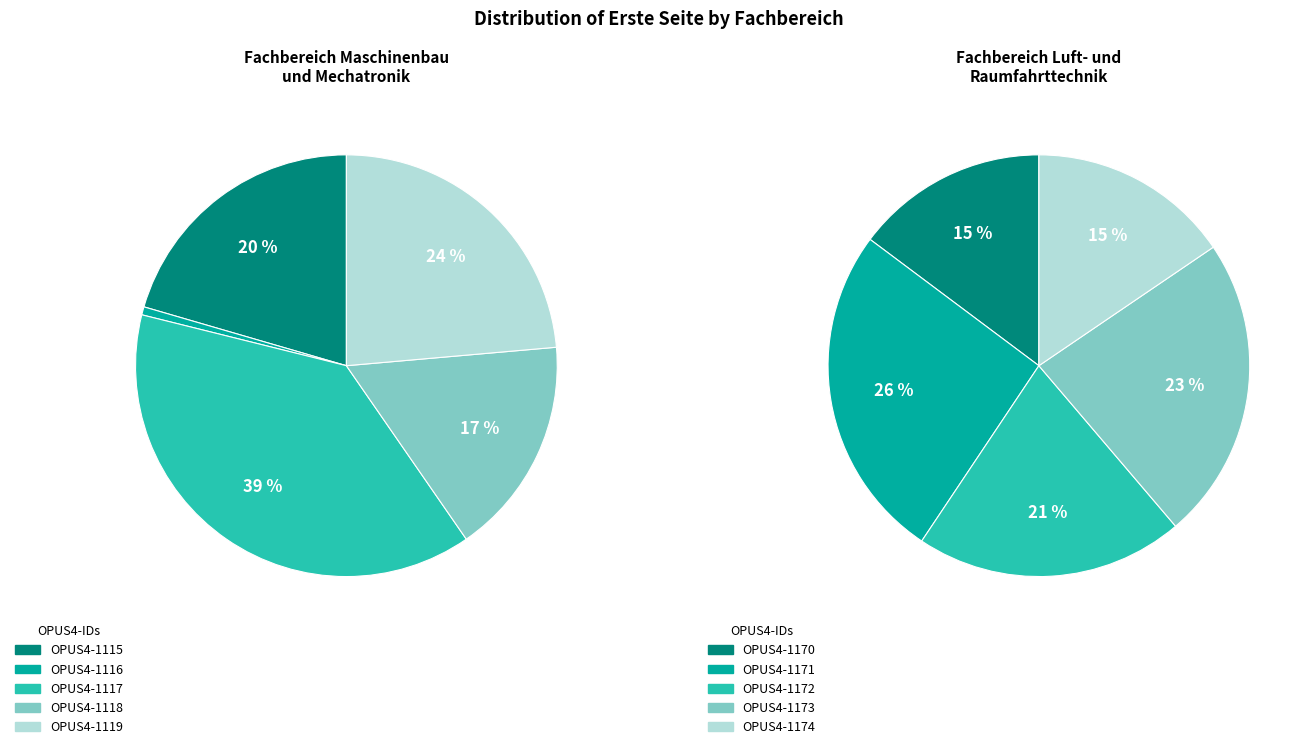

What percentage is the 4 slice, to the nearest percent?

15%